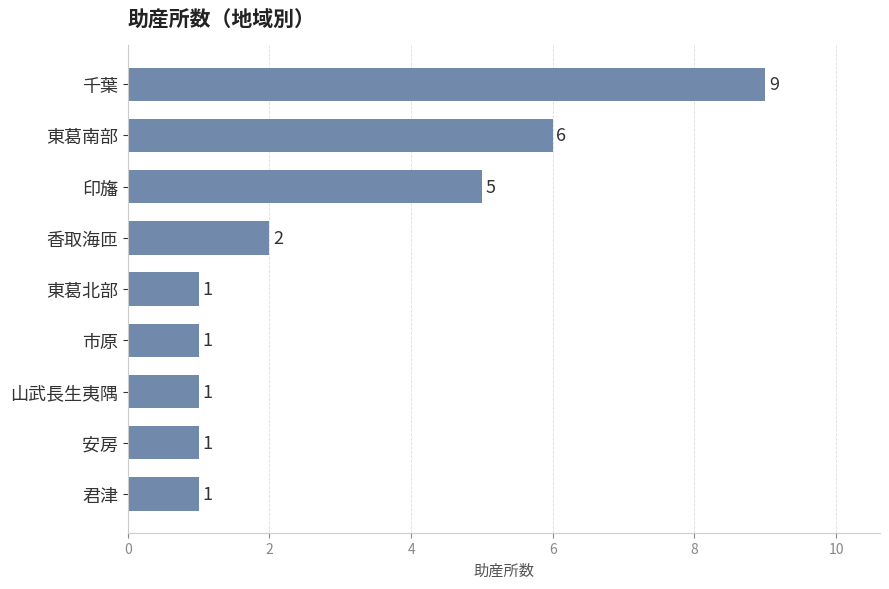

What is the ratio of the value at 印旛 to the value at 山武長生夷隅?

5.0